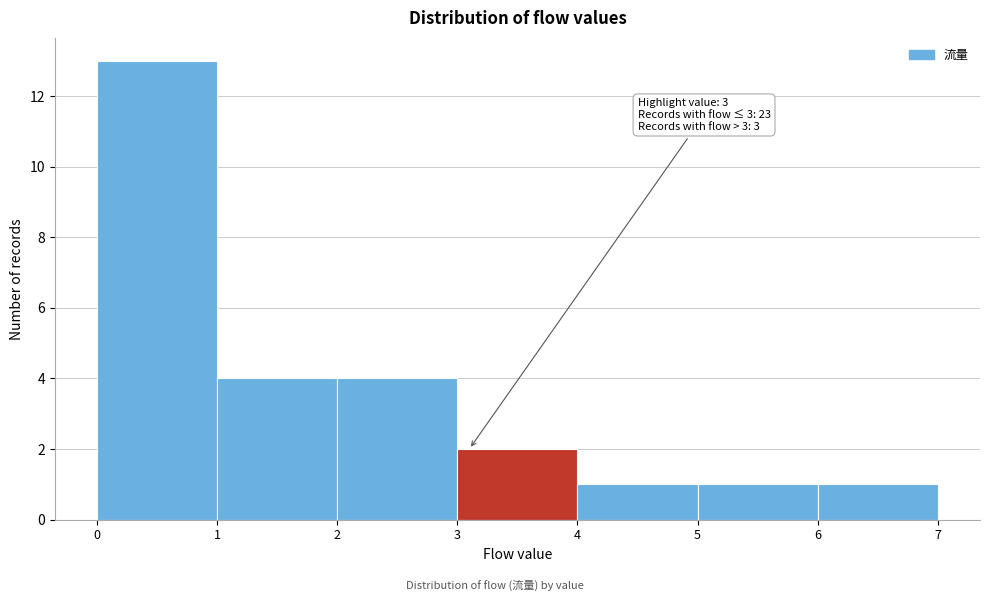

Over which range of the x-axis is the bar tallest?

0 to 1